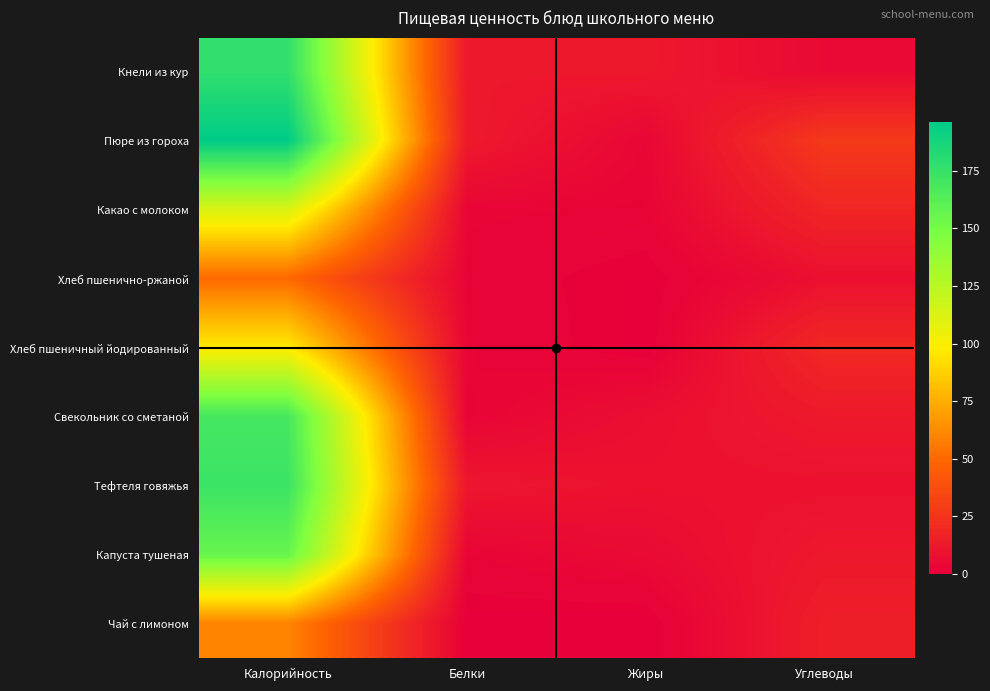

At Калорийность, list the series in order from smallest to largest.

Хлеб пшенично-ржаной, Чай с лимоном, Хлеб пшеничный йодированный, Какао с молоком, Капуста тушеная, Свекольник со сметаной, Тефтеля говяжья, Кнели из кур, Пюре из гороха